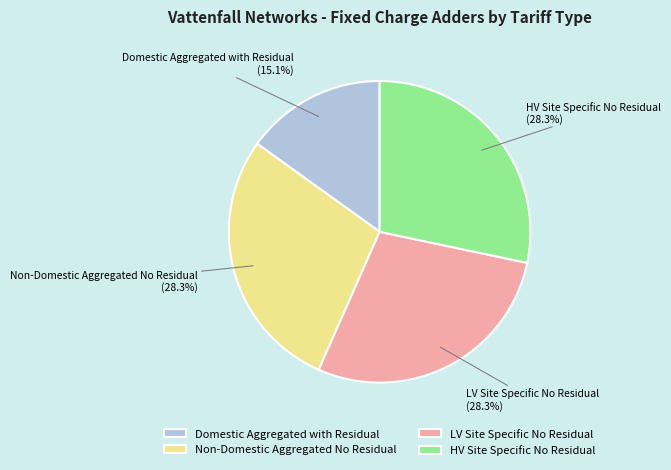

To the nearest percent, what is the difference between the largest and smallest slice percentages?

13%